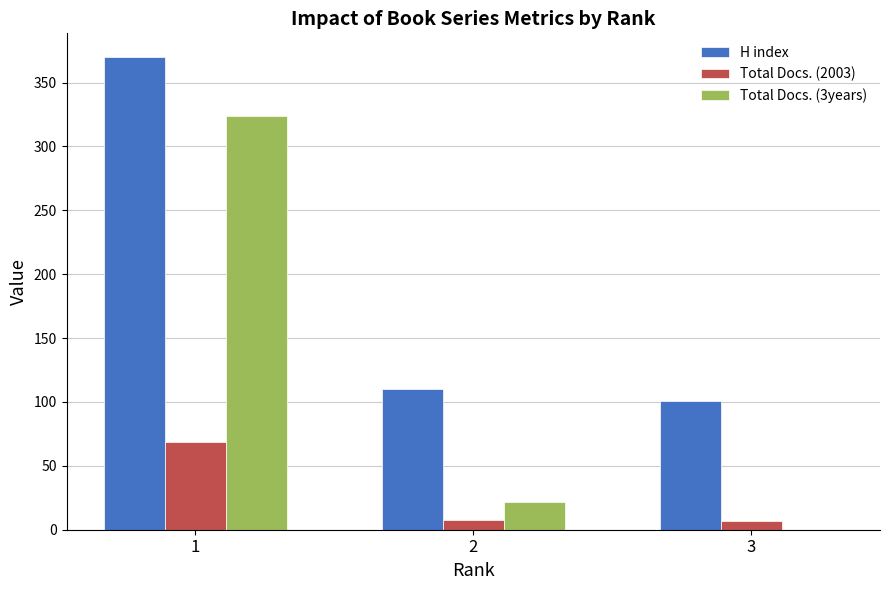

Where is H index nearest to the value 235?

2